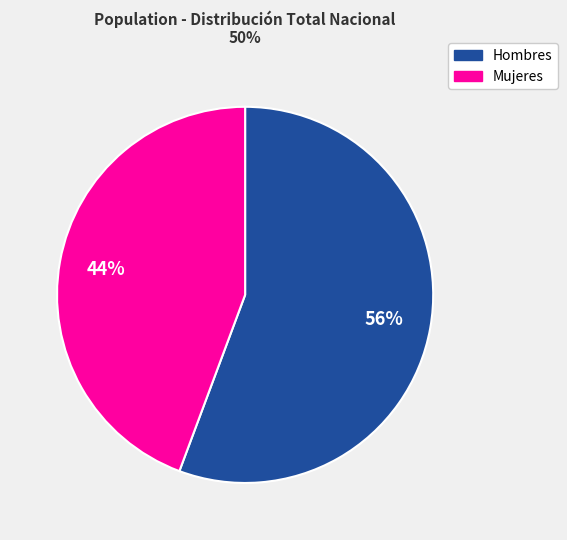

Approximately how many times larger is the value at Mujeres compared to Hombres?

0.8